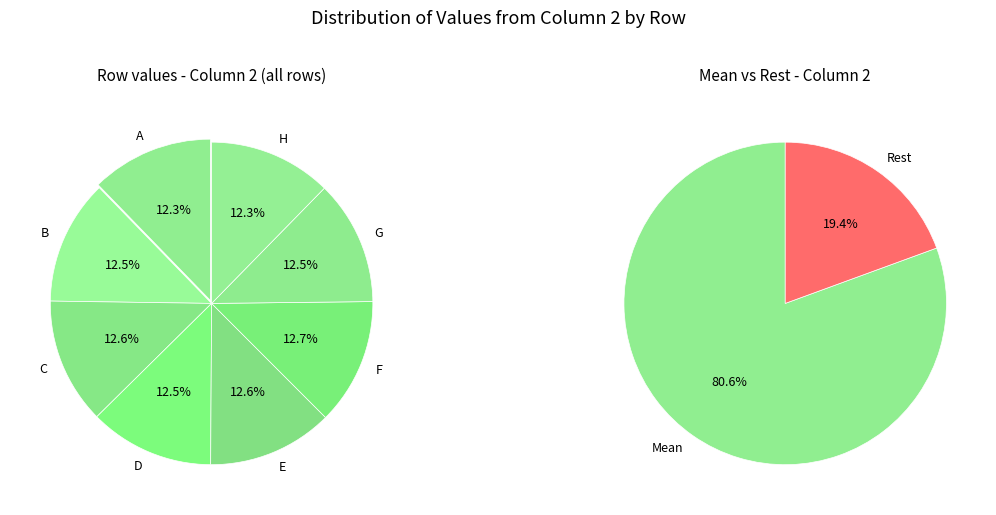

To the nearest percent, what is the combined percentage of H and B?

25%